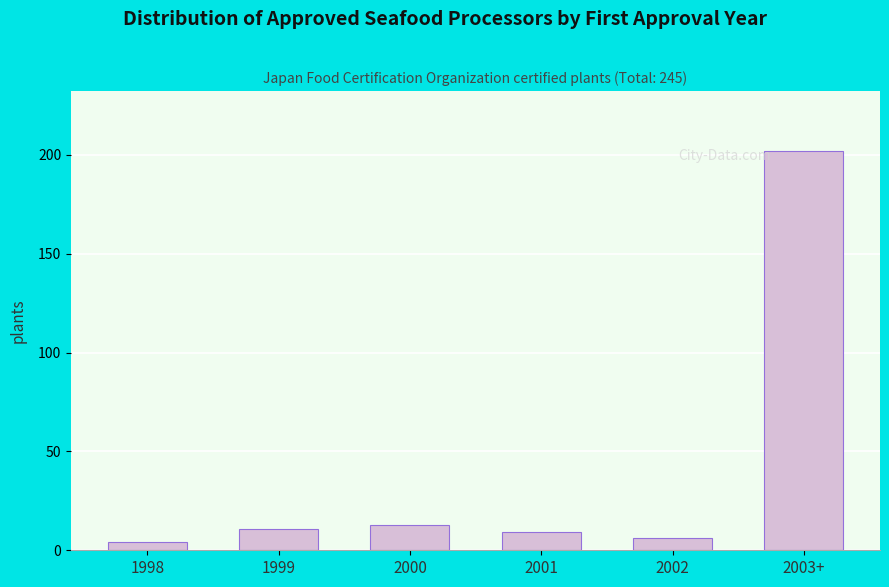

Reading left to right, what are all the values shown in this chart?

4	11	13	9	6	202